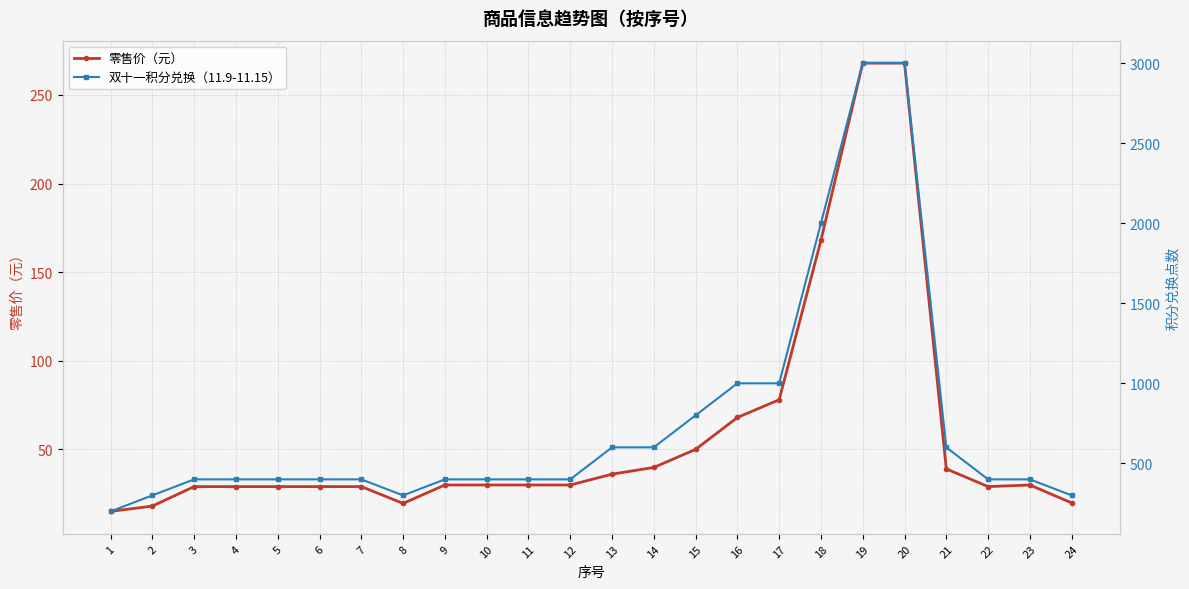

True or false: 双十一积分兑换（11.9-11.15） and 零售价（元） cross at least once.

False